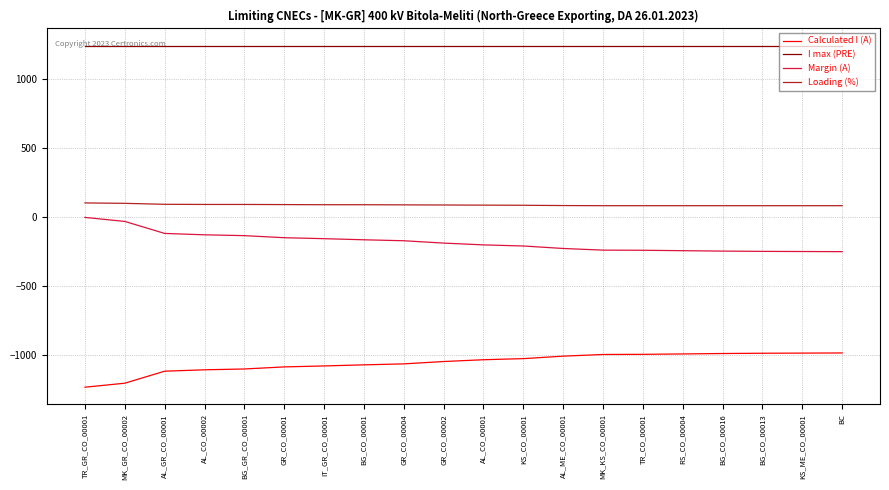

Rank the series by their maximum value, from highest to lowest.

I max (PRE), Loading (%), Margin (A), Calculated I (A)